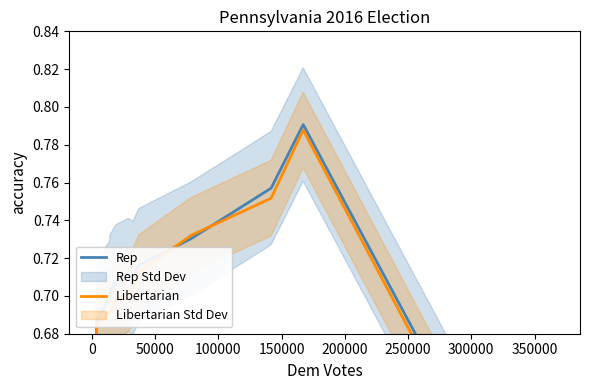

What is the minimum value shown in the chart?

0.5